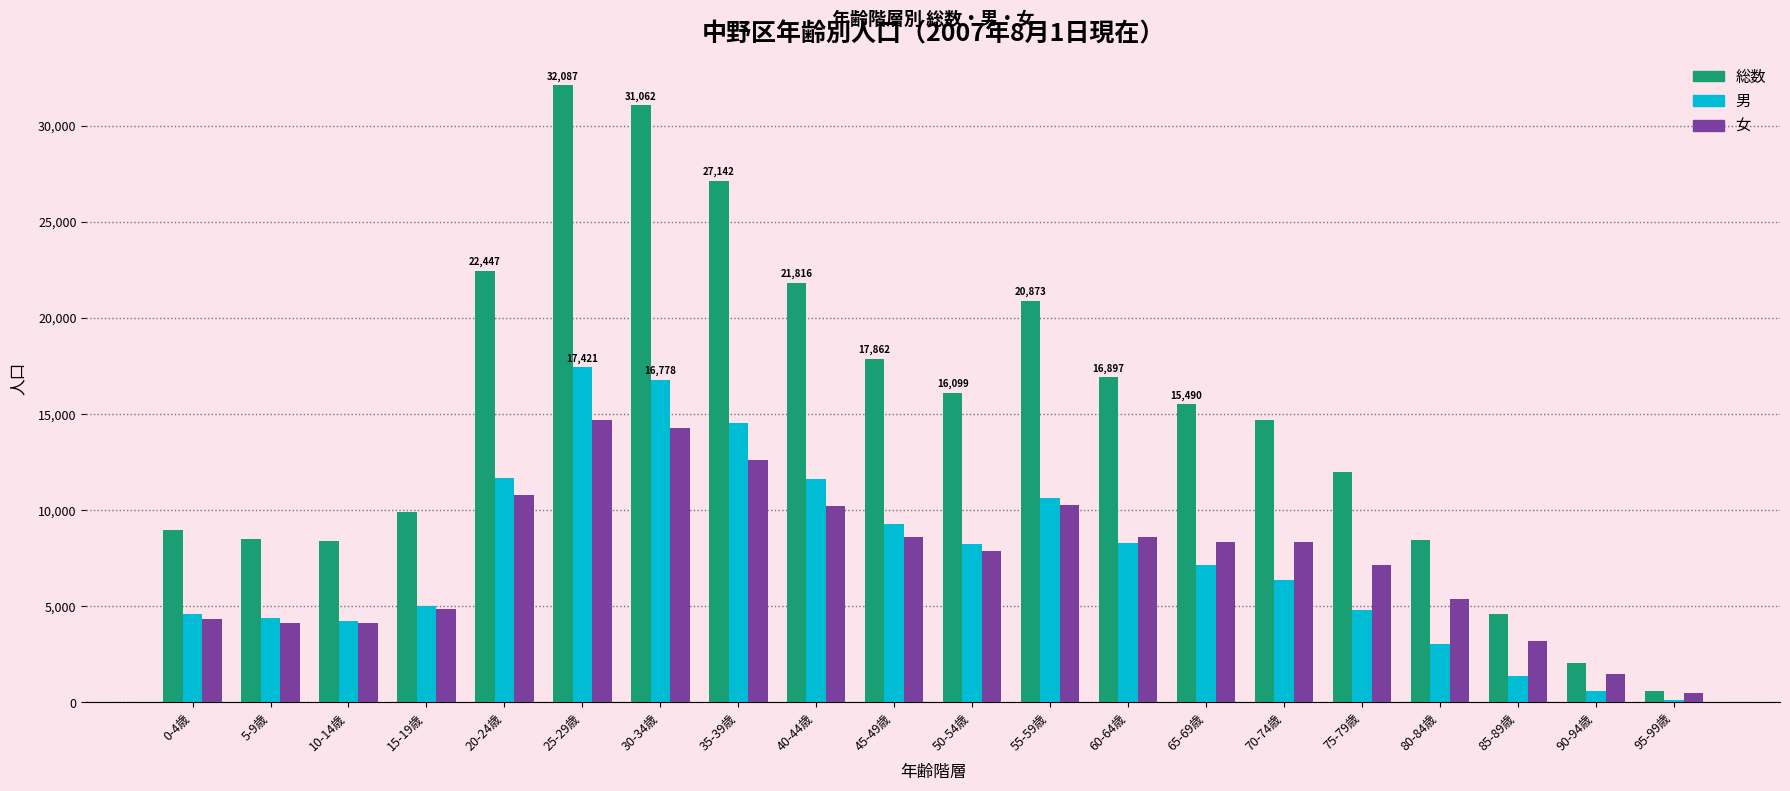

How many groups of bars are there?

20